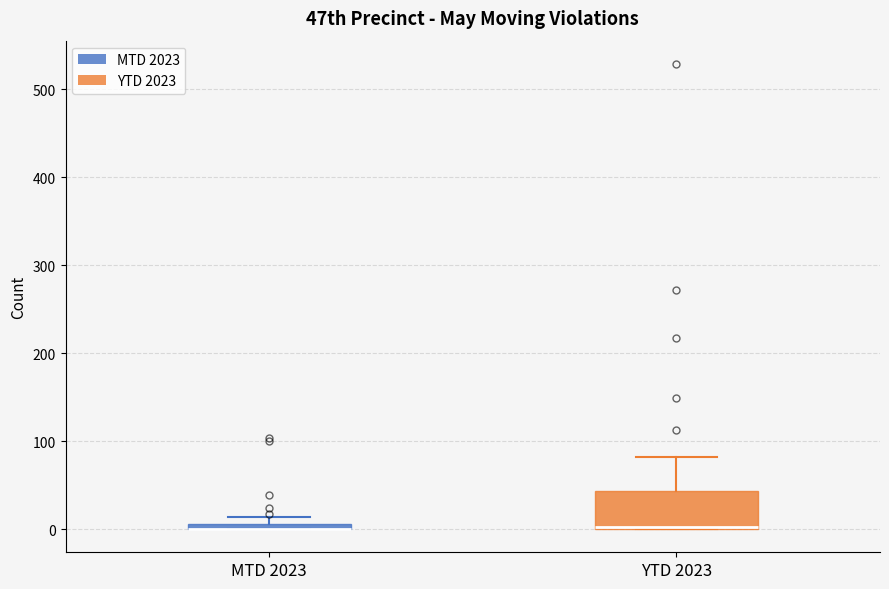

Which box is the tallest, from its lower edge to its upper edge?

YTD 2023